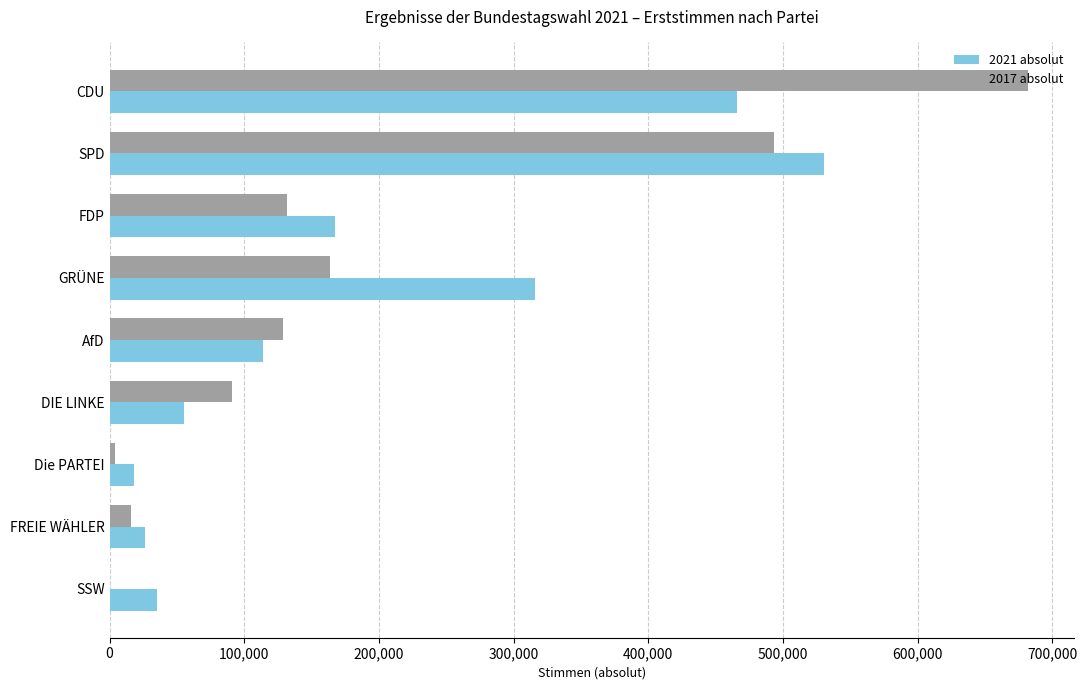

True or false: 2021 absolut has a value of 35027 at SSW.

True